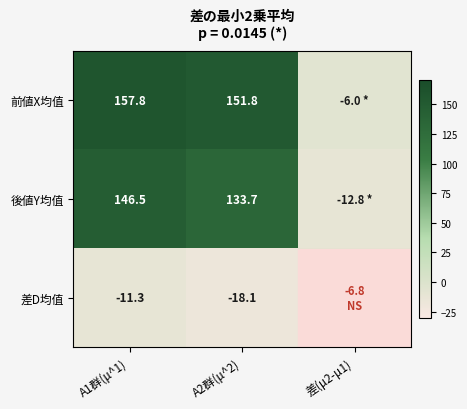

Count the number of categories in the chart.

3